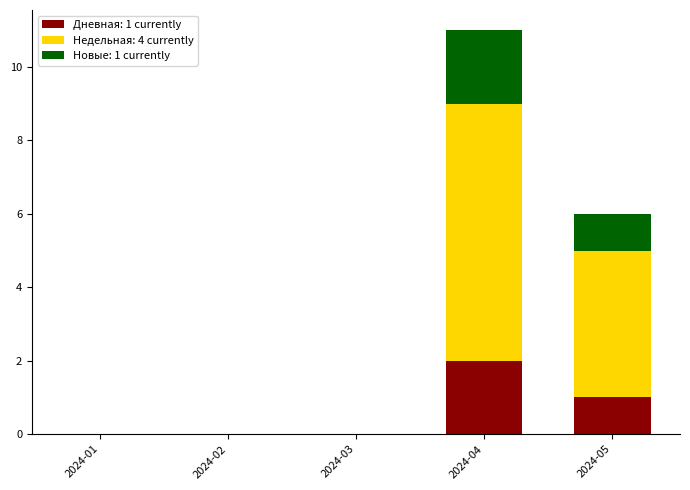

What is the total value across all series at 2024-05?

6